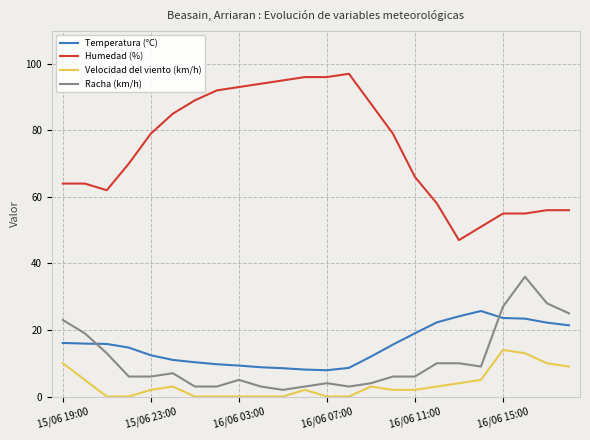

Which series has the largest range (max minus min)?

Humedad (%)